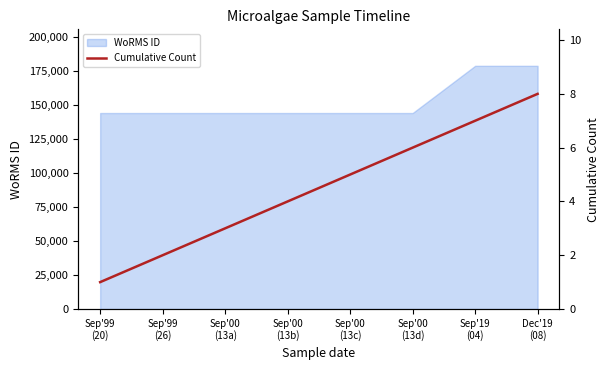

Reading left to right, transcribe all the data shown in this chart.

Sep'99
(20)=1	Sep'99
(26)=2	Sep'00
(13a)=3	Sep'00
(13b)=4	Sep'00
(13c)=5	Sep'00
(13d)=6	Sep'19
(04)=7	Dec'19
(08)=8